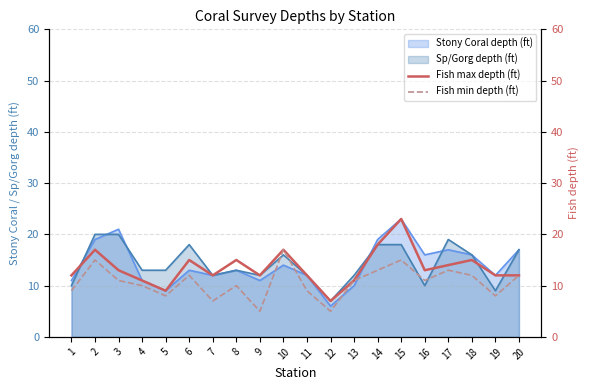

What is the value of the Fish max depth (ft) point at the 18th from the left?

15